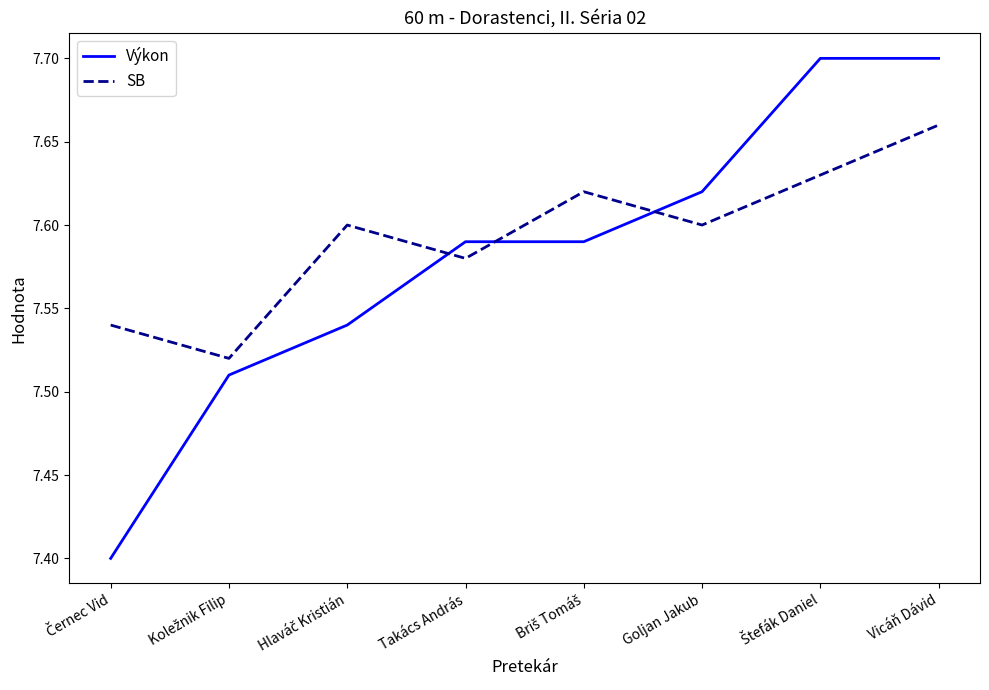

Count the Výkon values in the range 7 to 8.

8